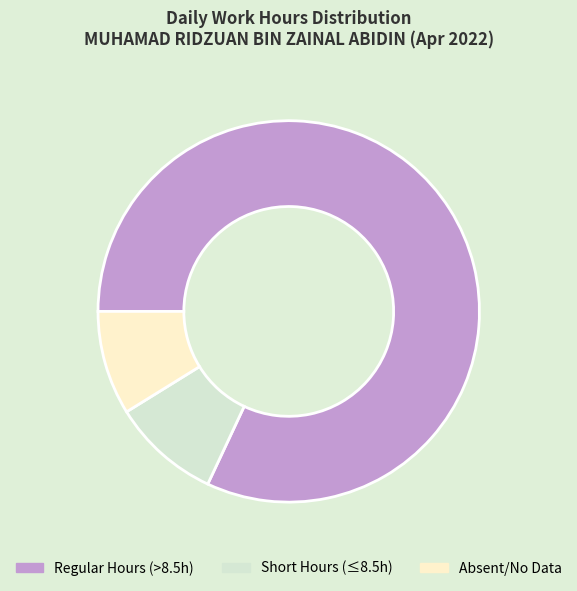

Which category has the biggest portion of the pie?

Regular Hours (>8.5h)